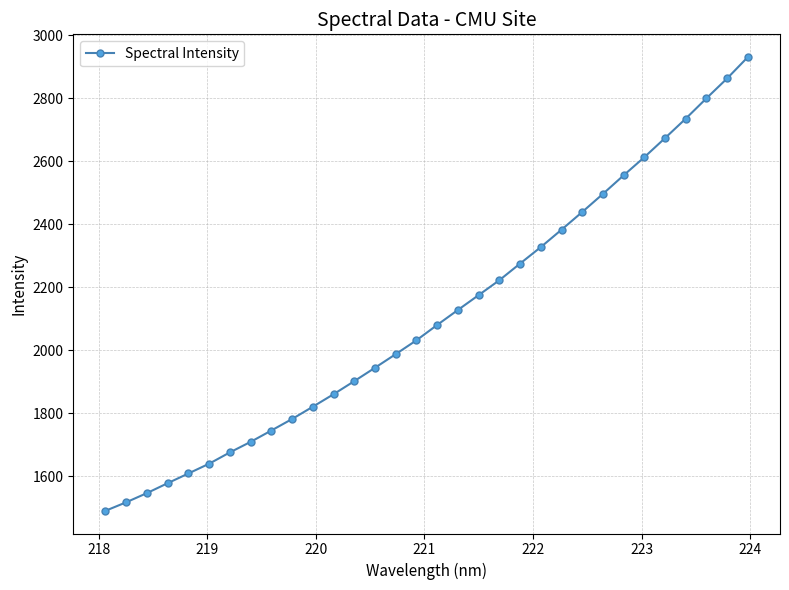

What is the value of the 11th point from the left?

1820.6